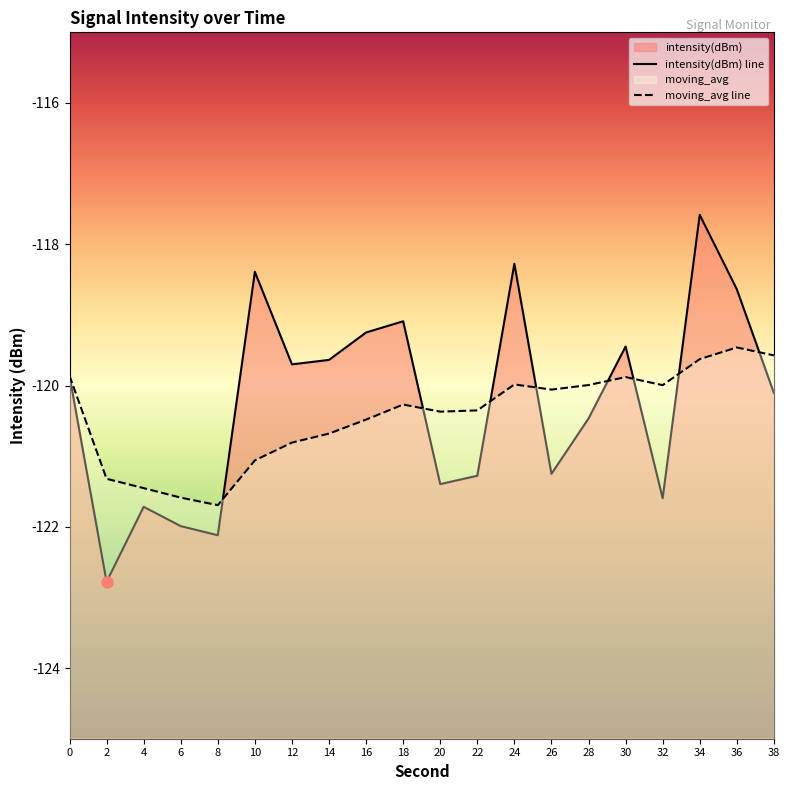

At which category does moving_avg reach its first local valley?

8